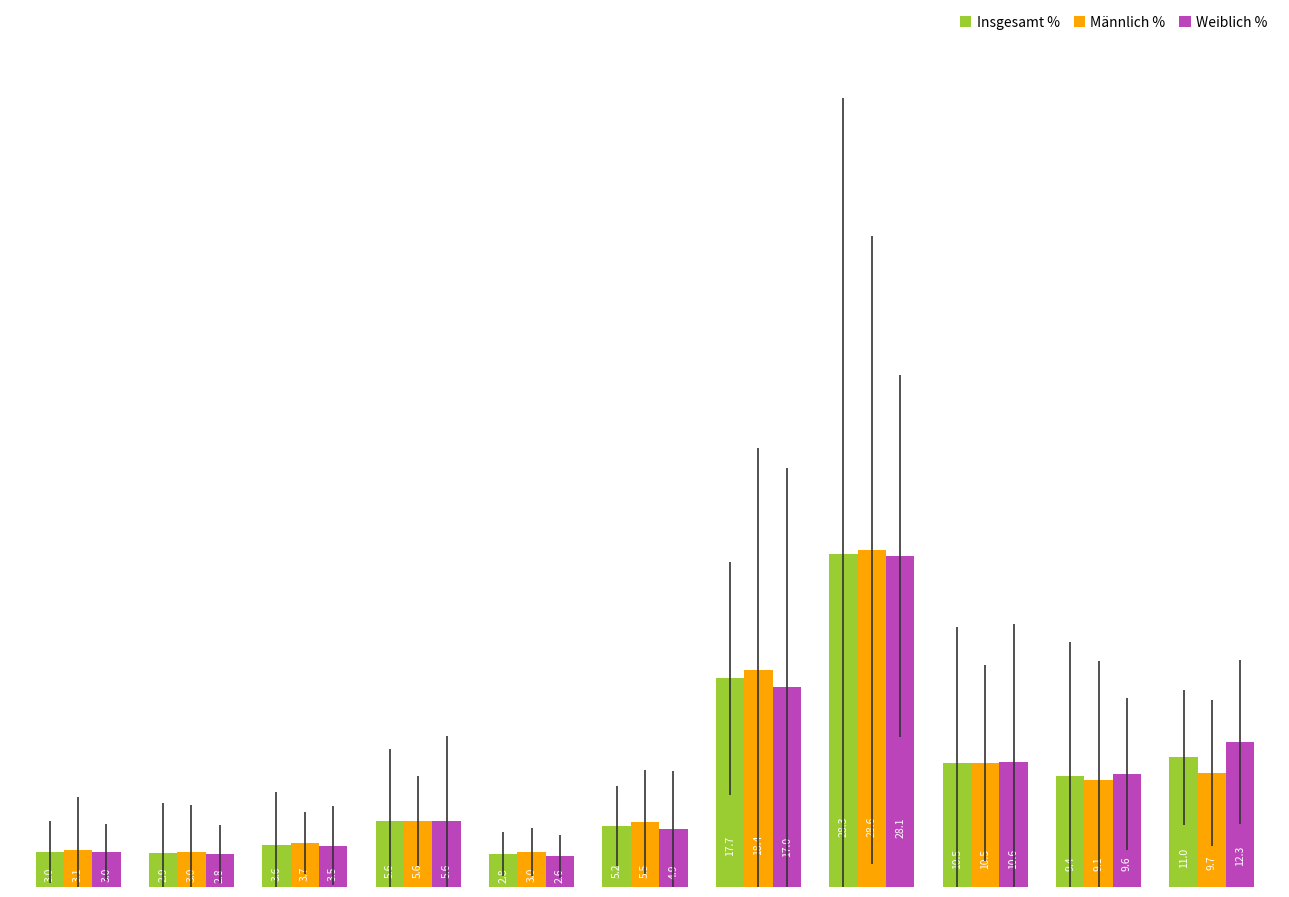

What is the value of the Insgesamt % bar at the 7th from the left?

17.7